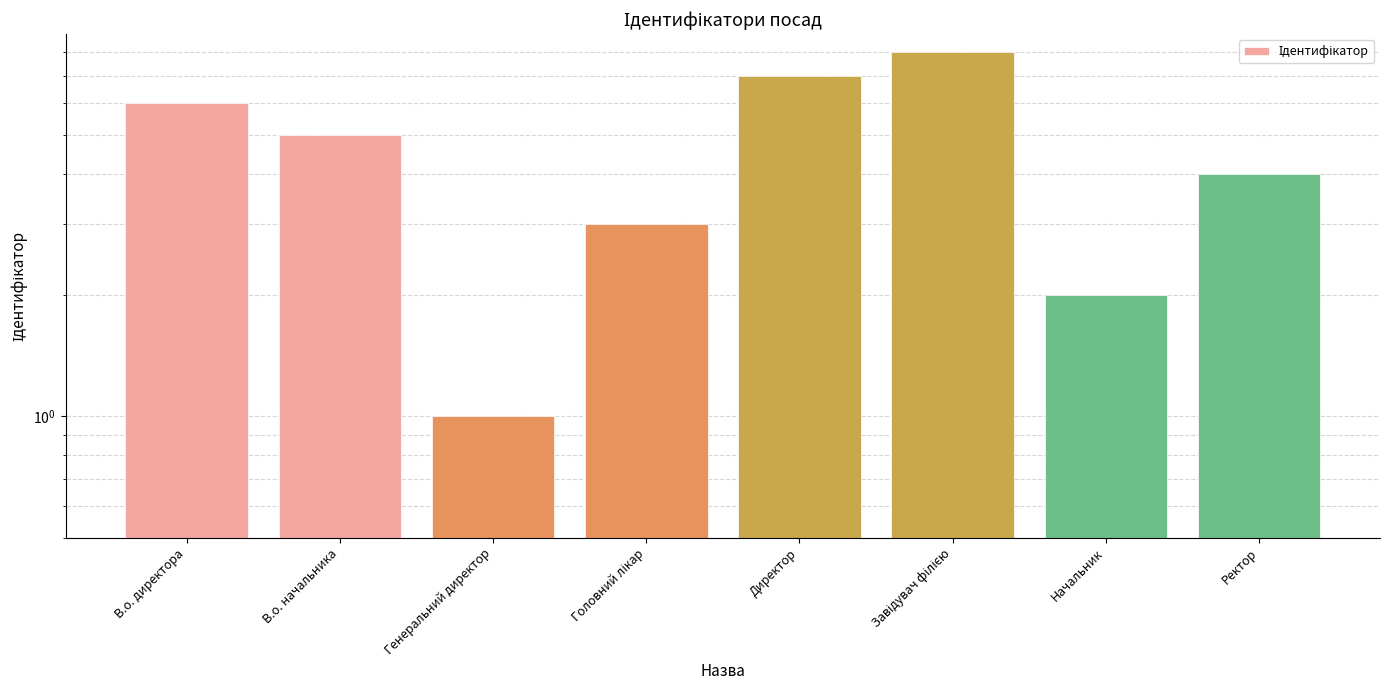

True or false: the data shows 11 at Директор.

False